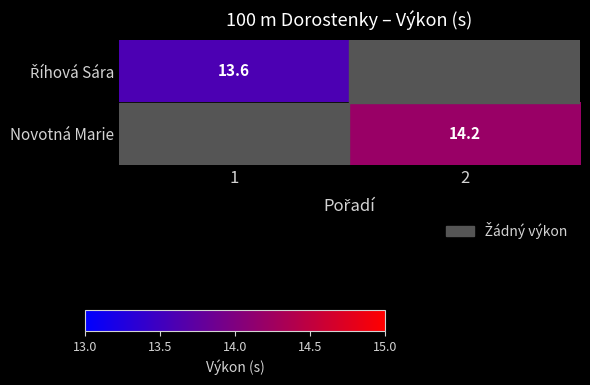

How many series are shown in this chart?

2